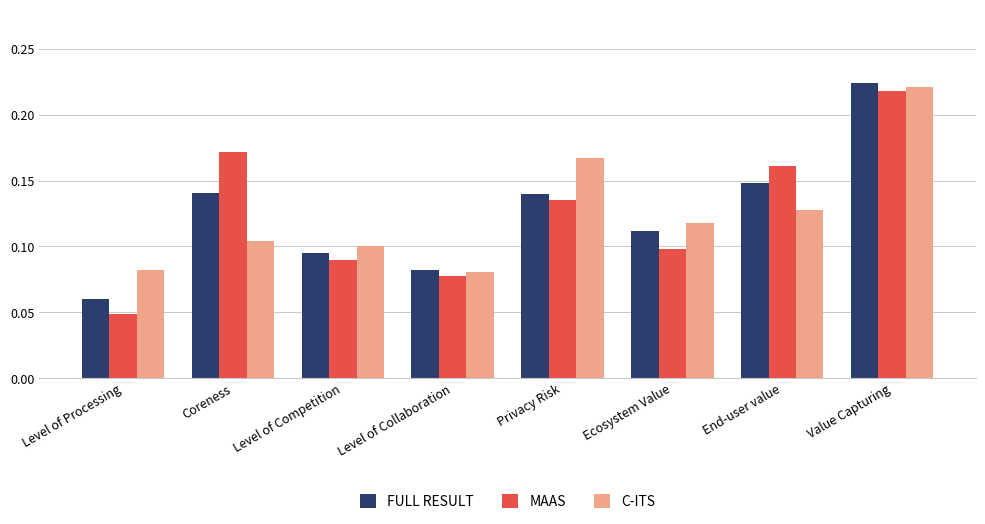

True or false: FULL RESULT has a value of 0.1 at Coreness.

True